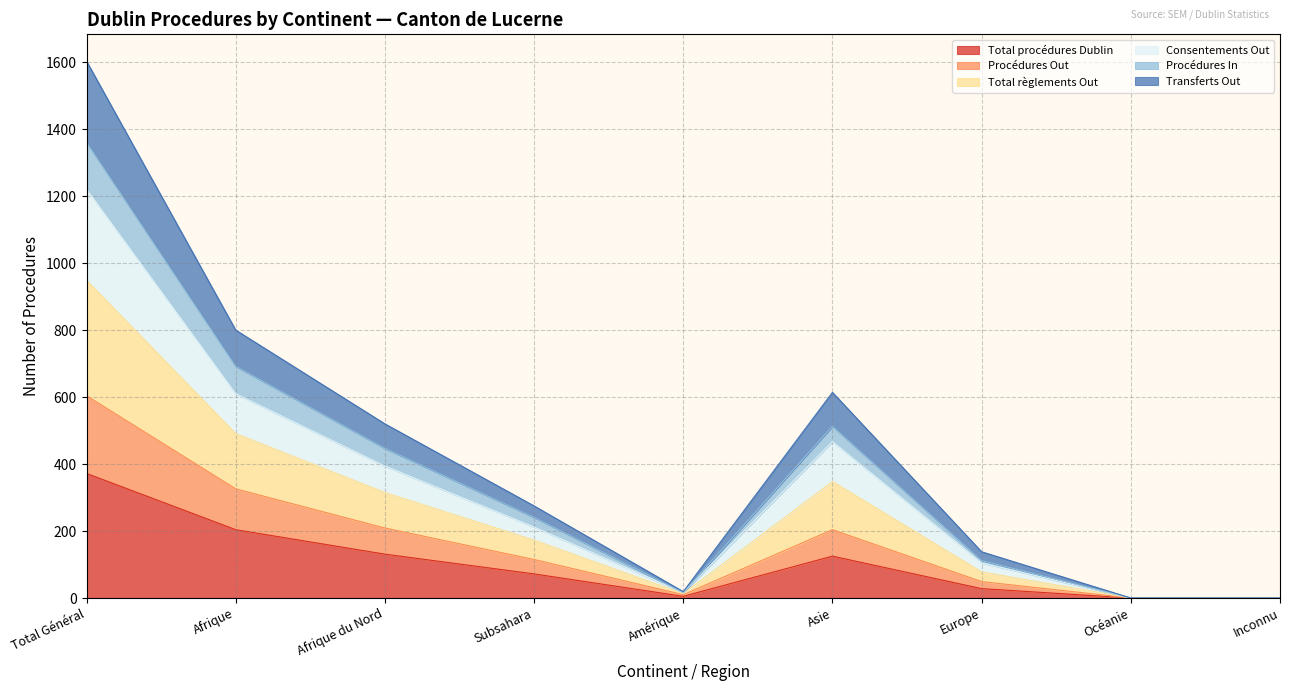

What is the sum of all Total procédures Dublin values?

937